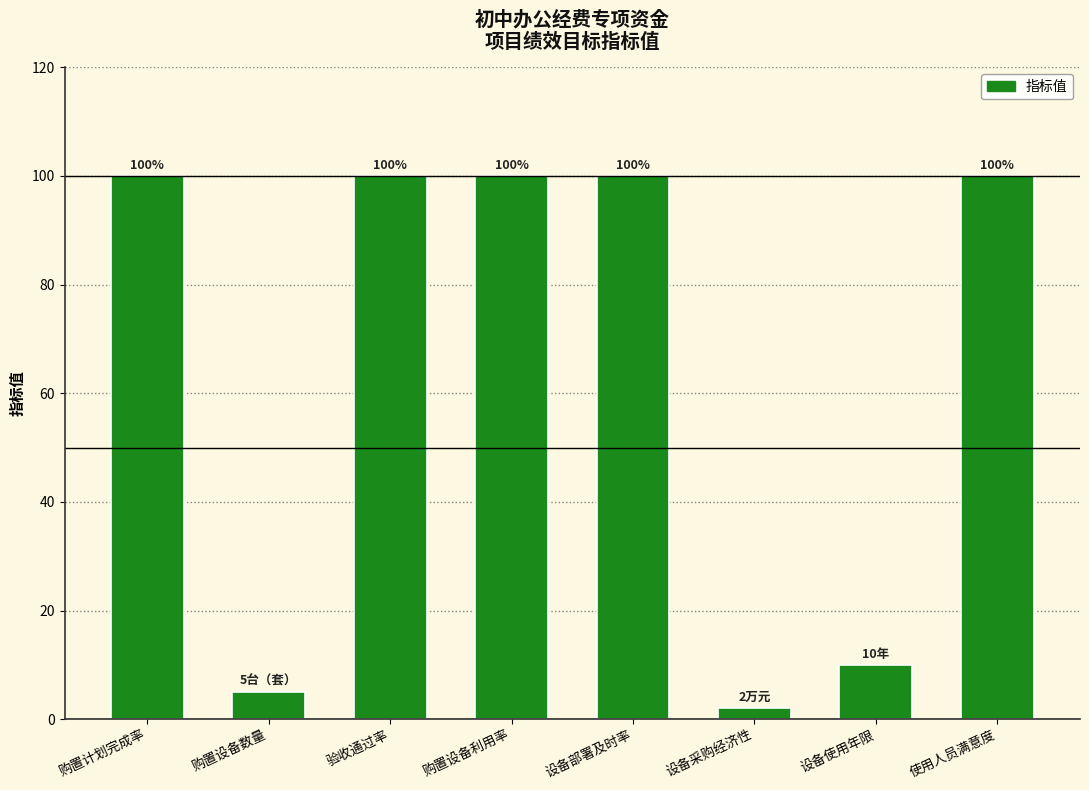

What is the change in value from 设备部署及时率 to 设备采购经济性?

-98